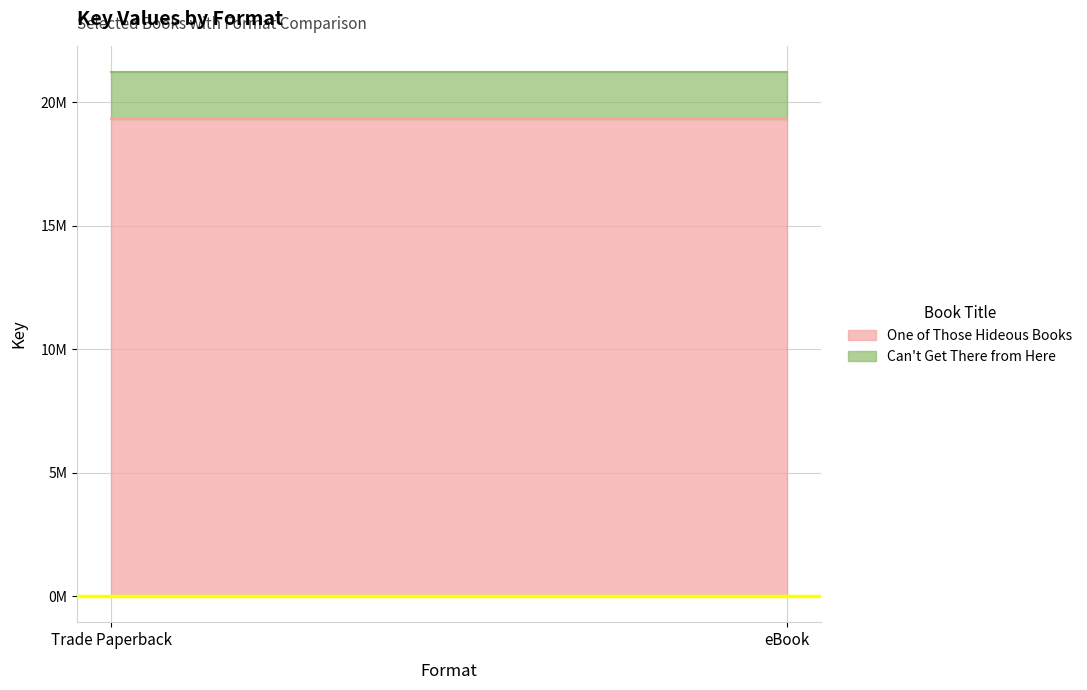

What is the minimum value for One of Those Hideous Books?

19339949